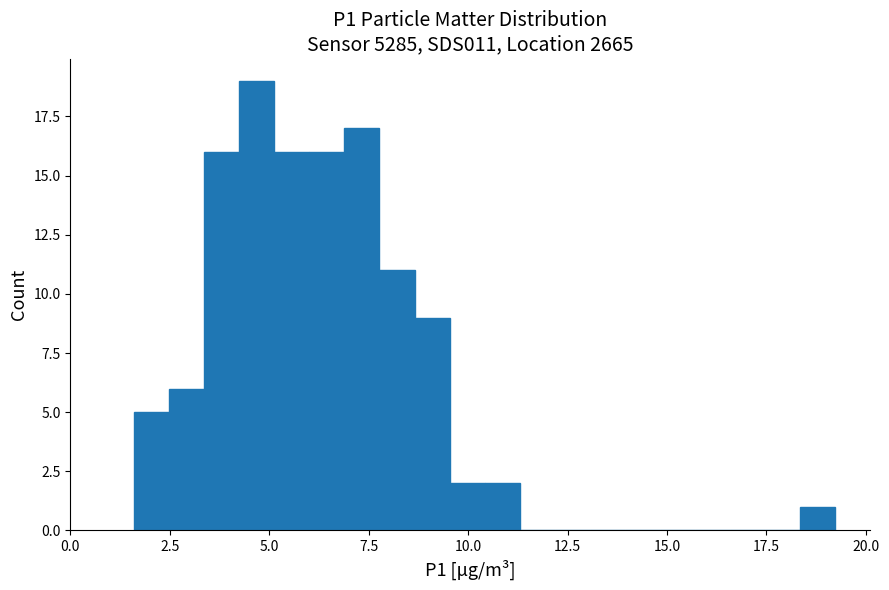

Around what value on the x-axis is the tallest bar? Give the approximate position of its centre, as read against the axis.

4.5